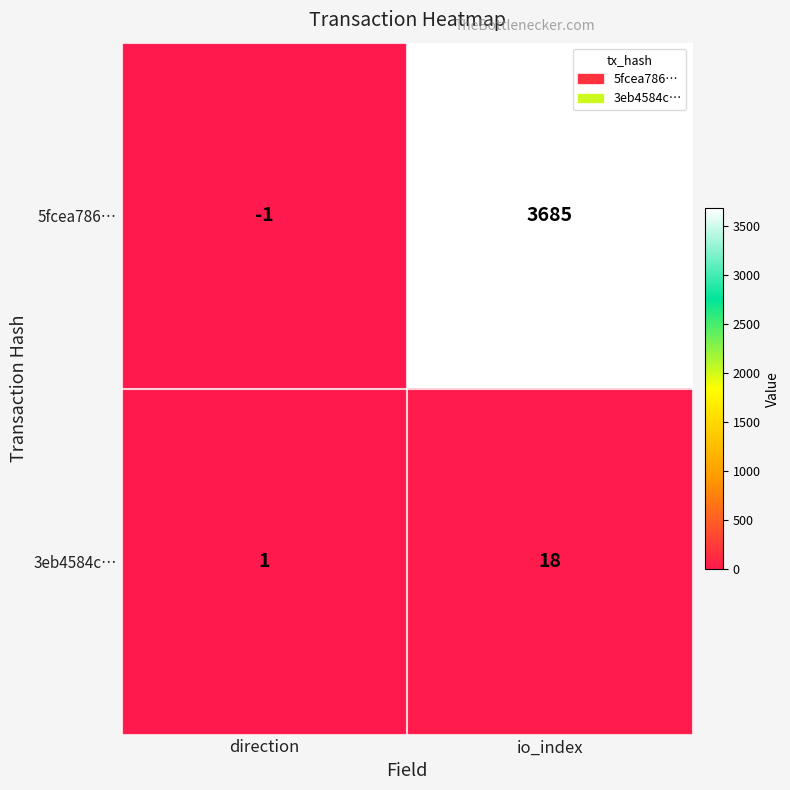

True or false: 3eb4584c… has a value of 0 at direction.

False